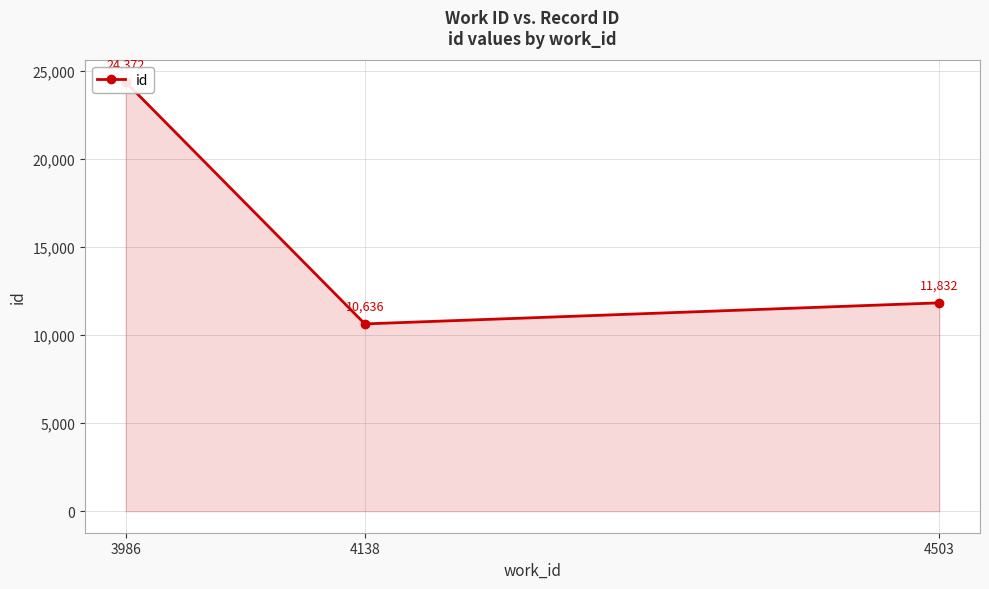

True or false: the data shows 10636 at 4138.

True